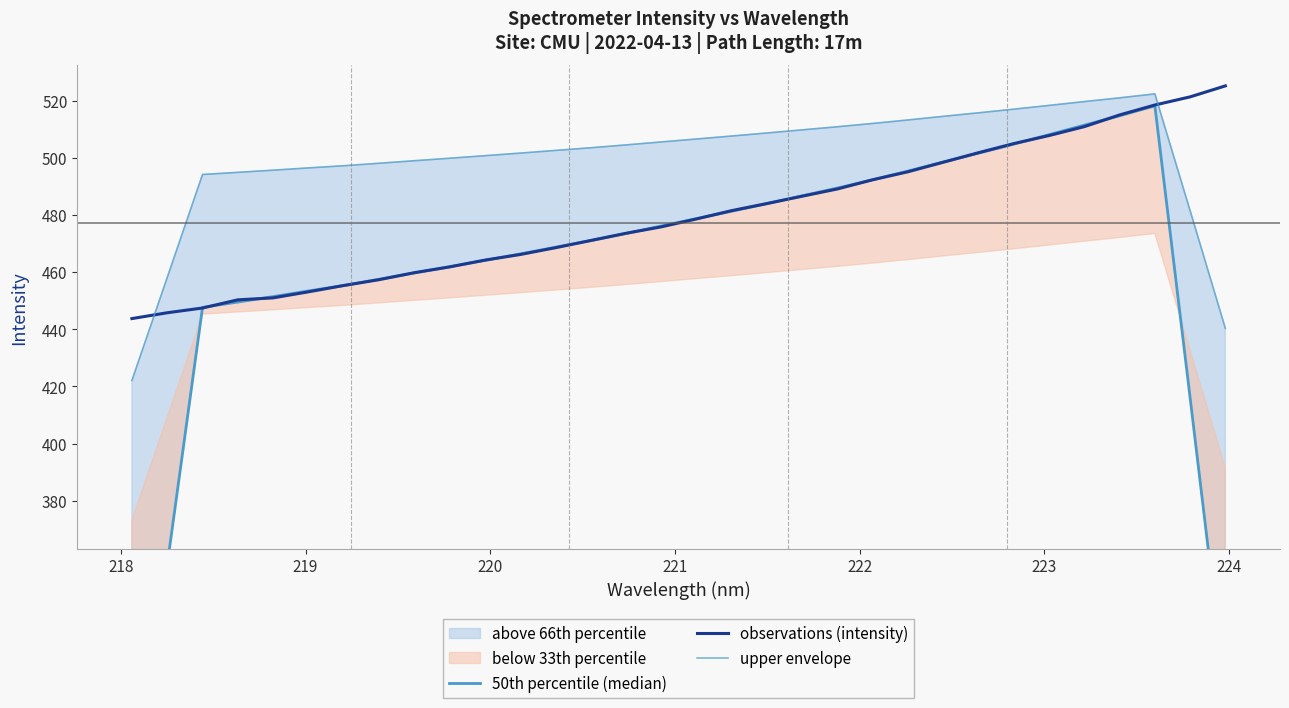

Rank the series by their average value, from highest to lowest.

upper envelope, observations (intensity), 50th percentile (median)